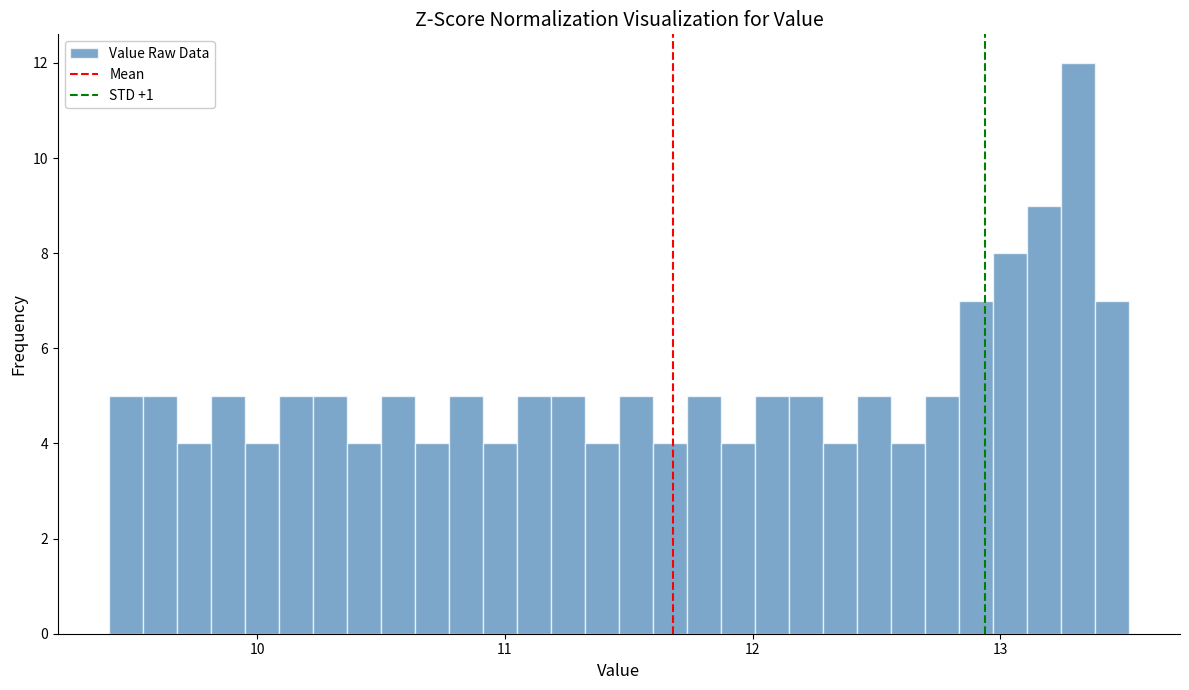

Read against the x-axis, roughly where is the centre of the tallest bar?

13.3